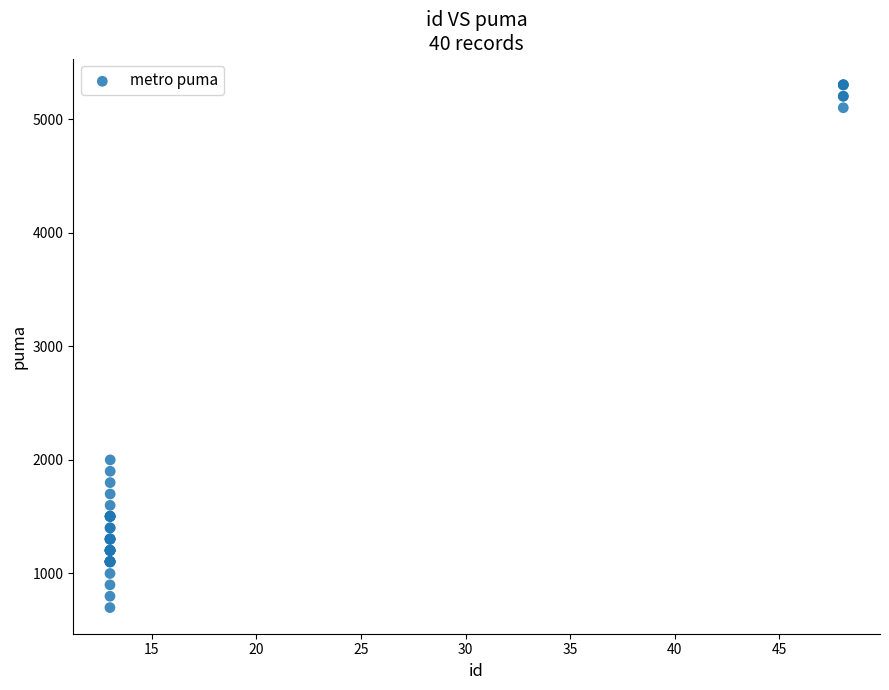

What Y value in the scatter plot is closest to 3001?

2000